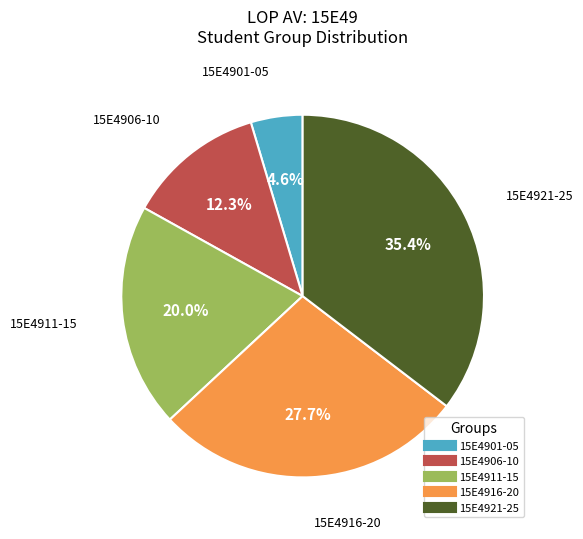

To the nearest percent, what is the difference between the largest and smallest slice percentages?

31%